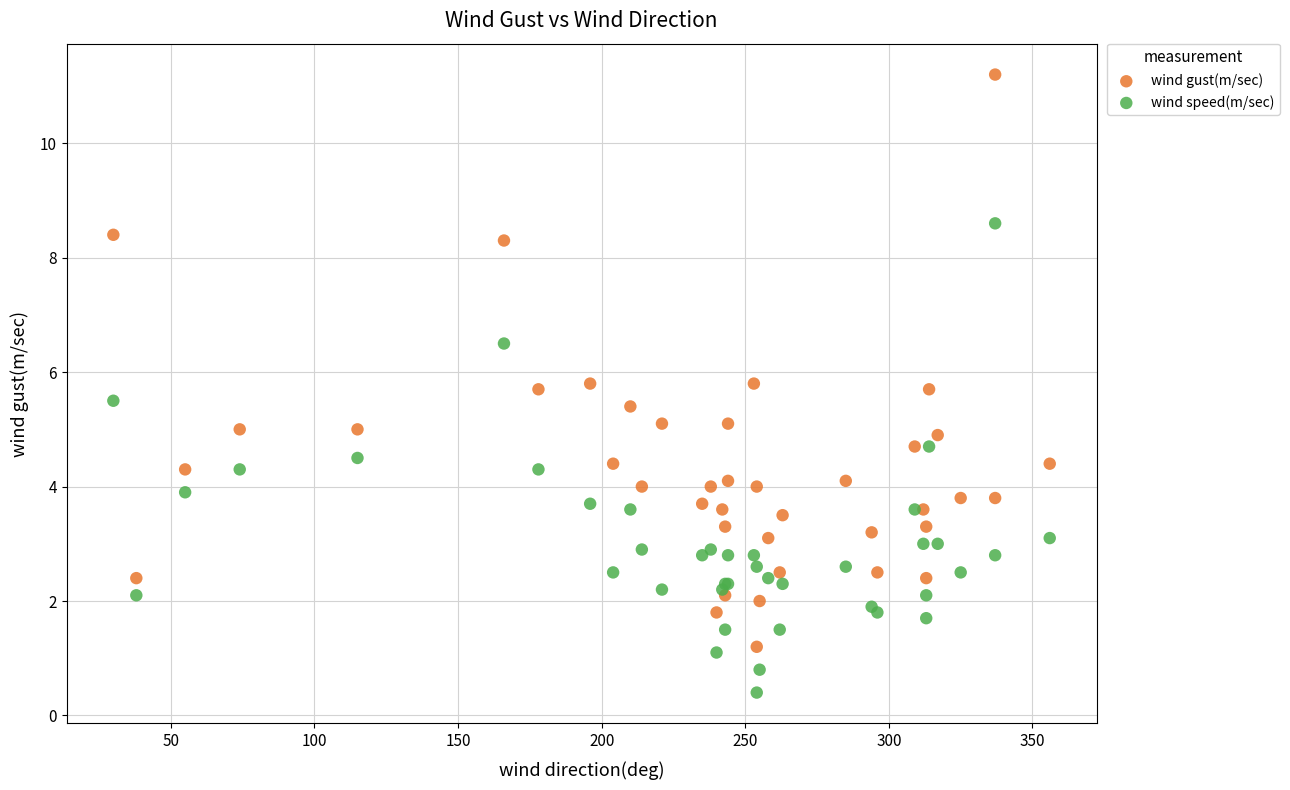

Which series has the widest spread of Y values?

wind gust(m/sec)